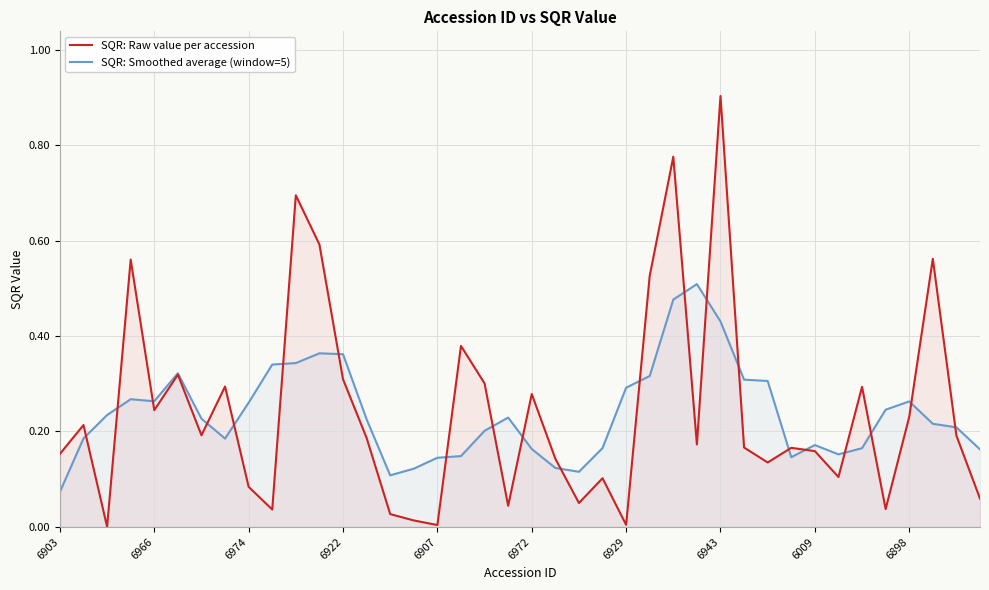

Which series has the widest spread of values?

SQR: Raw value per accession